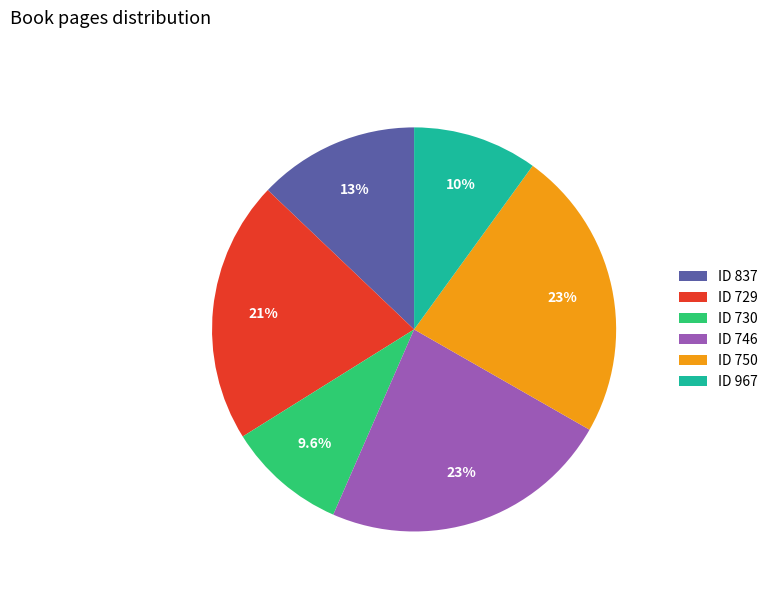

How many slices are in this pie chart?

6